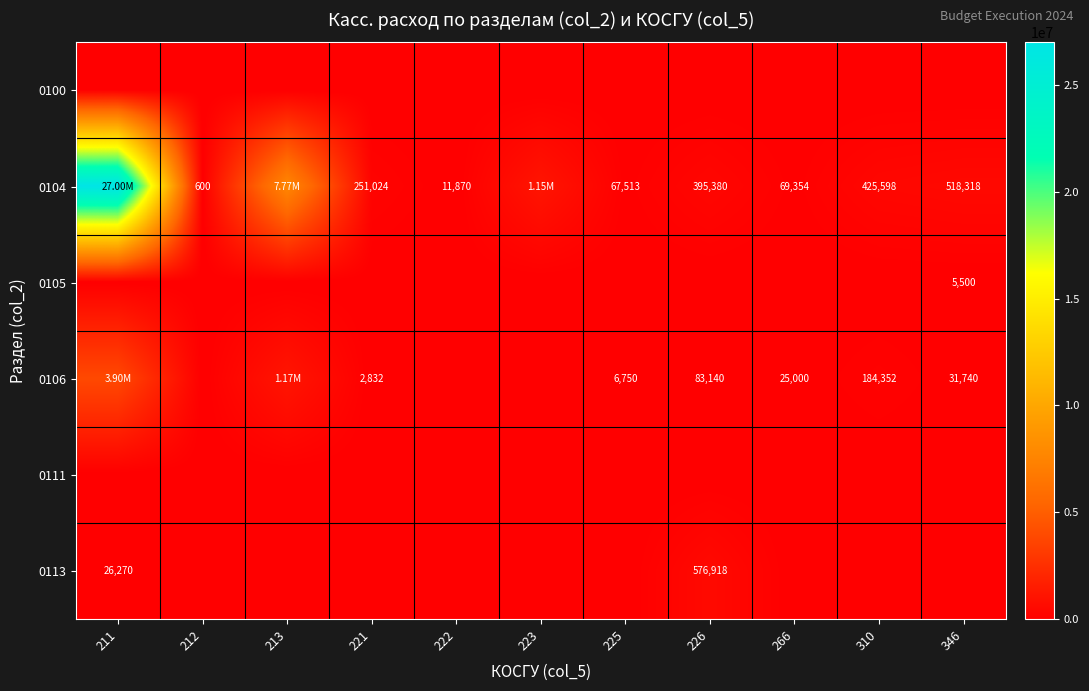

At how many categories does at least one series exceed 17747175?

1